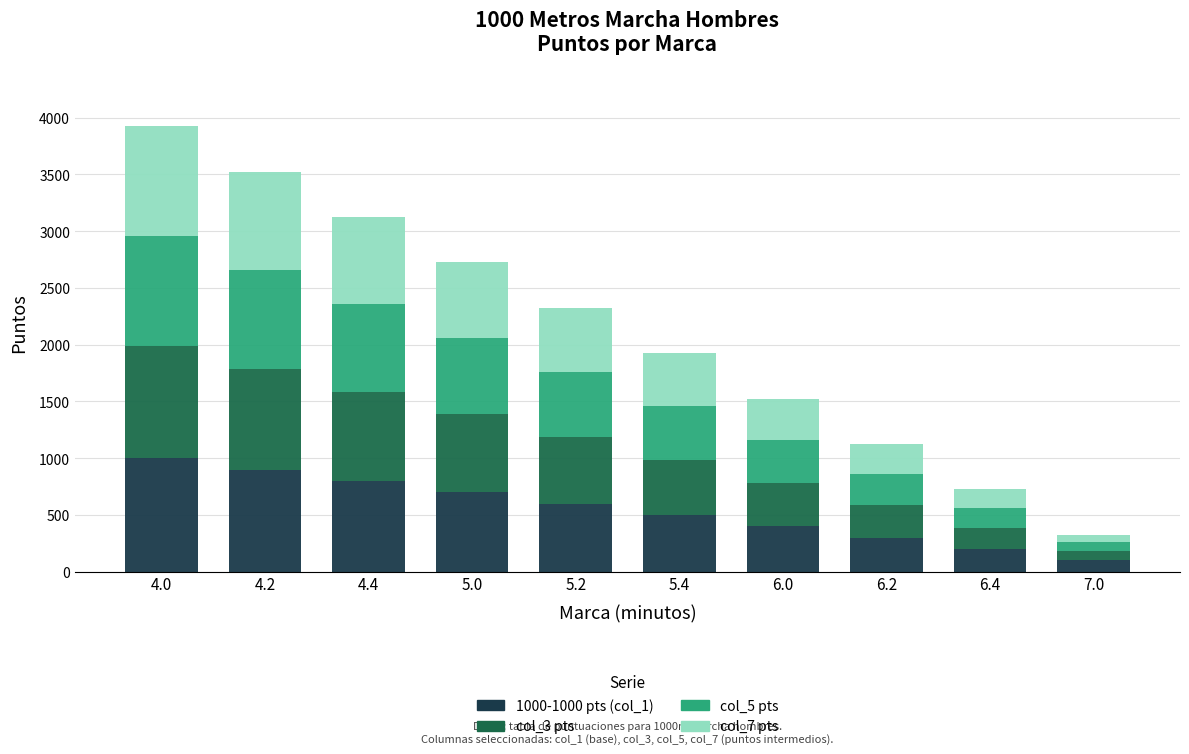

What is the total value across all series at 4.4?

3125